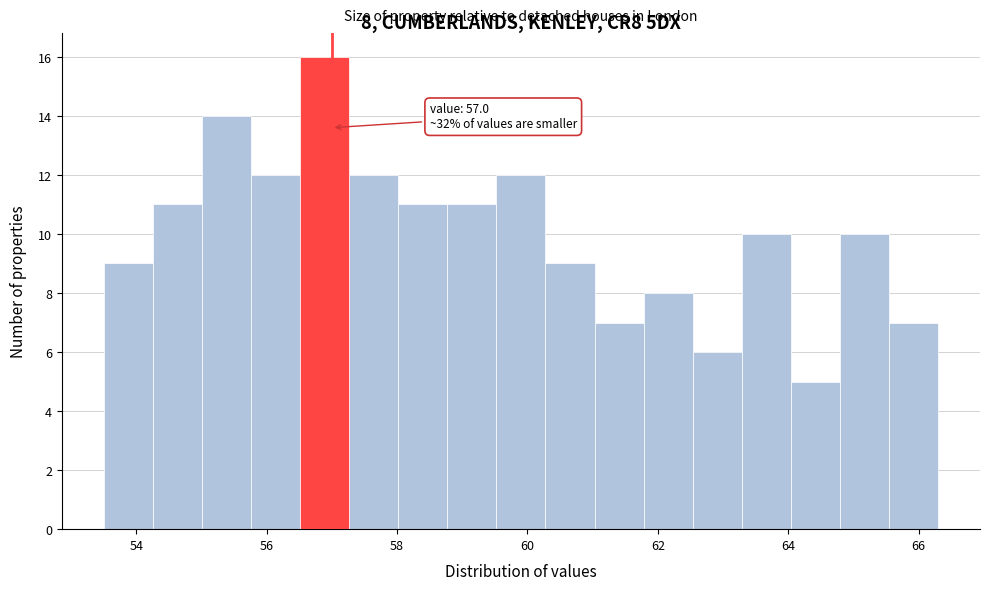

Around what value on the x-axis is the tallest bar? Give the approximate position of its centre, as read against the axis.

56.8